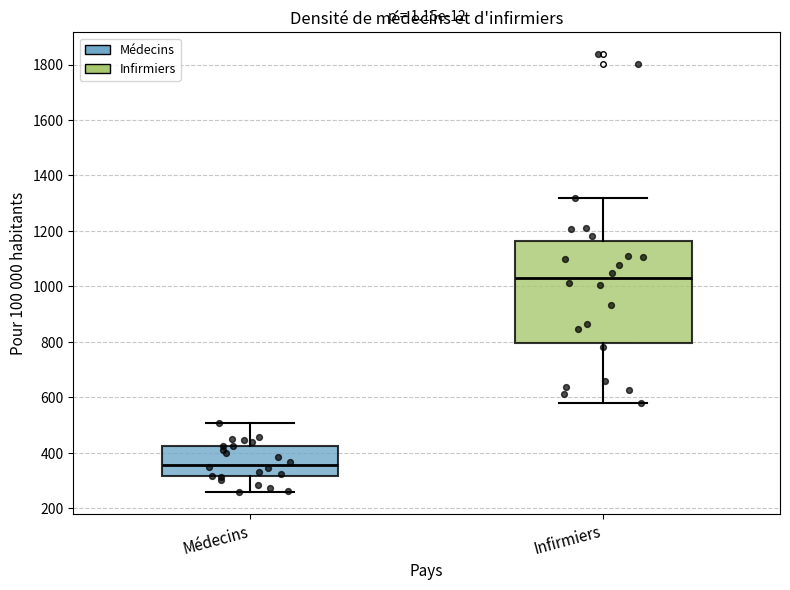

Reading left to right, read every box against the y-axis: the position of its median line, the range the box covers, and the ends of its whiskers. The values are not printed on the chart, so give them approximately, as read against the axis.

Médecins: median 360, box 320 to 420, whiskers 260 to 500
Infirmiers: median 1020, box 800 to 1160, whiskers 580 to 1320